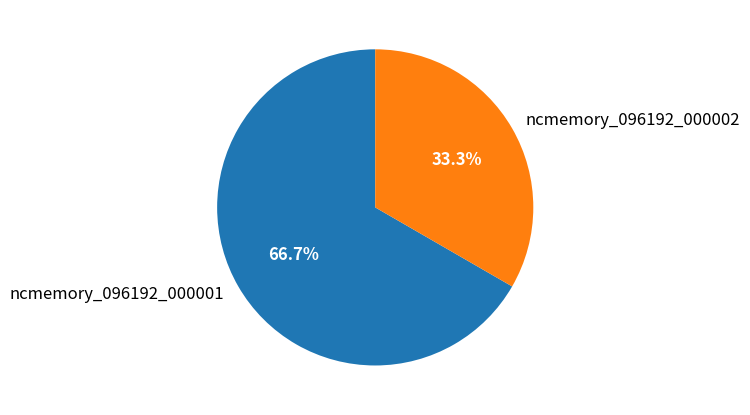

To the nearest percent, what percentage of the pie is ncmemory_096192_000001?

67%